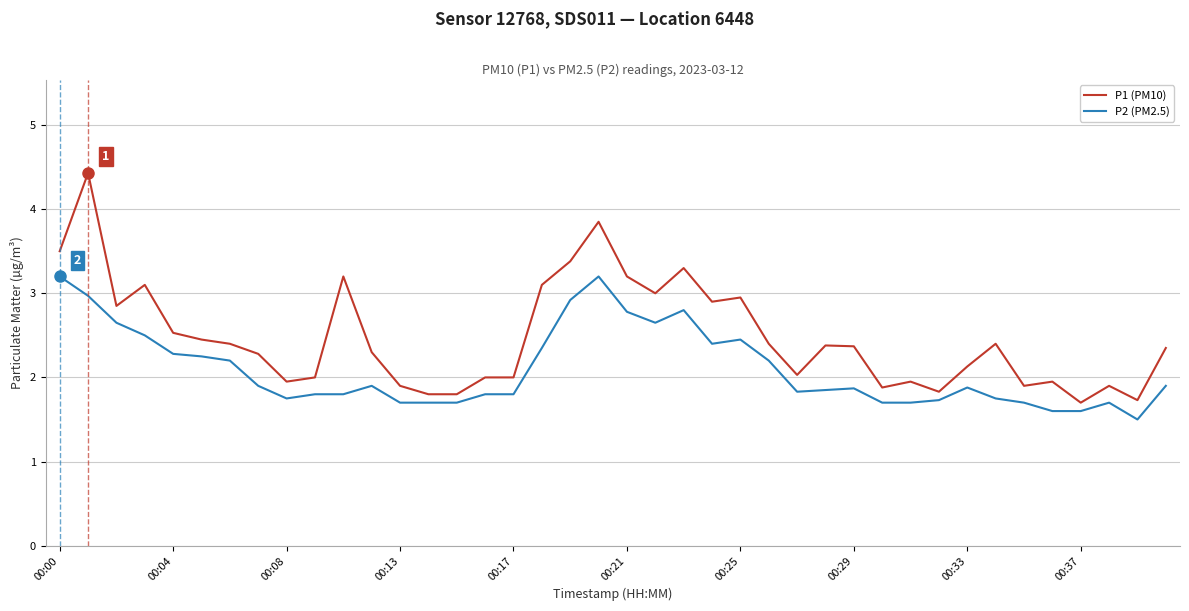

What is the maximum value shown in the chart?

4.4